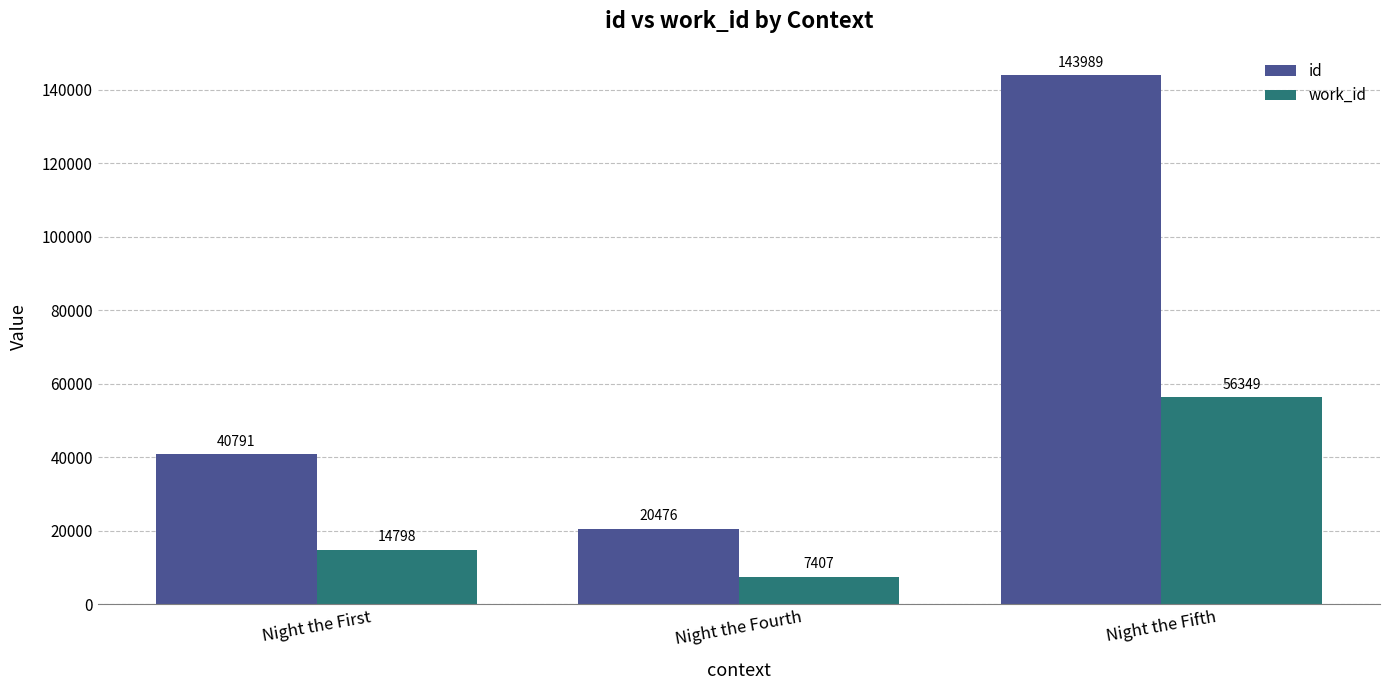

What position from the right is Night the Fourth?

2